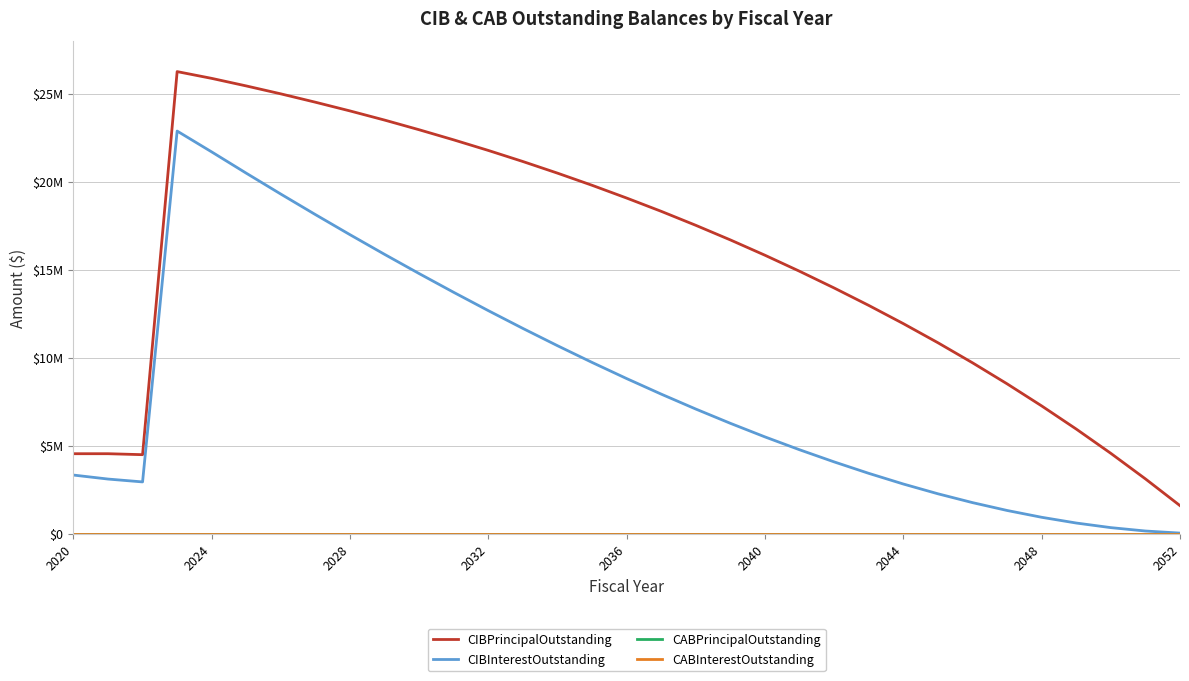

Is this an area chart (filled region under the line)?

No